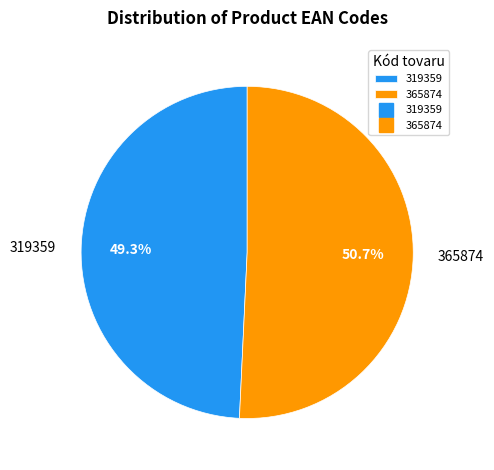

Rank the categories by value from highest to lowest.

365874, 319359